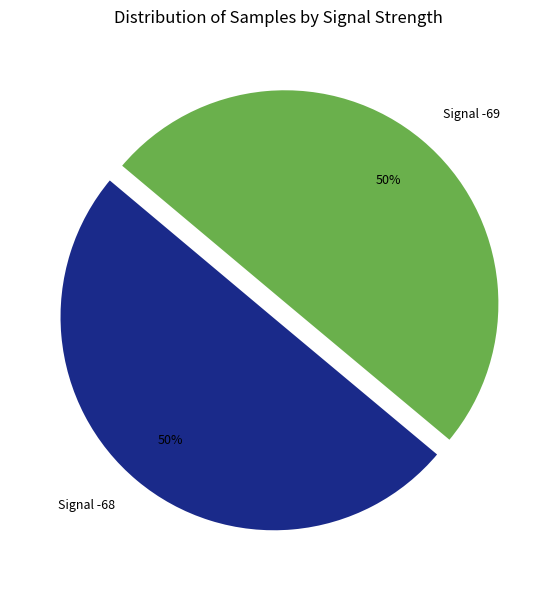

Is the sum of Signal -68 and Signal -69 greater than half?

Yes